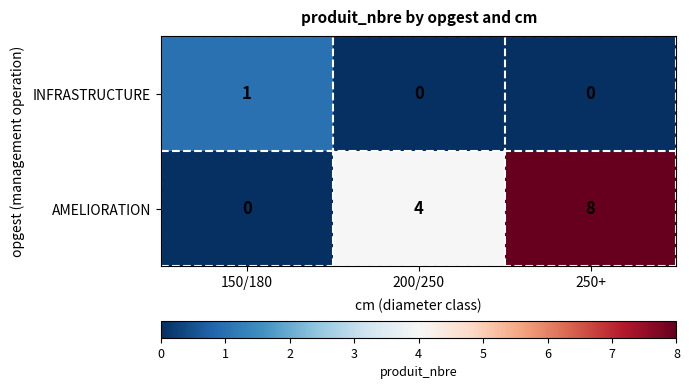

At which label does AMELIORATION reach its peak?

250+